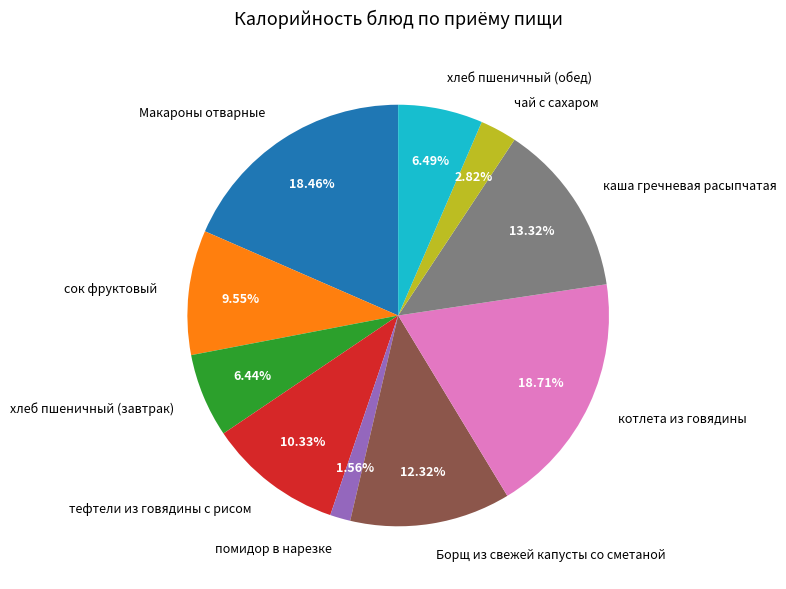

Is it true that хлеб пшеничный (завтрак) is 13% of the pie?

False